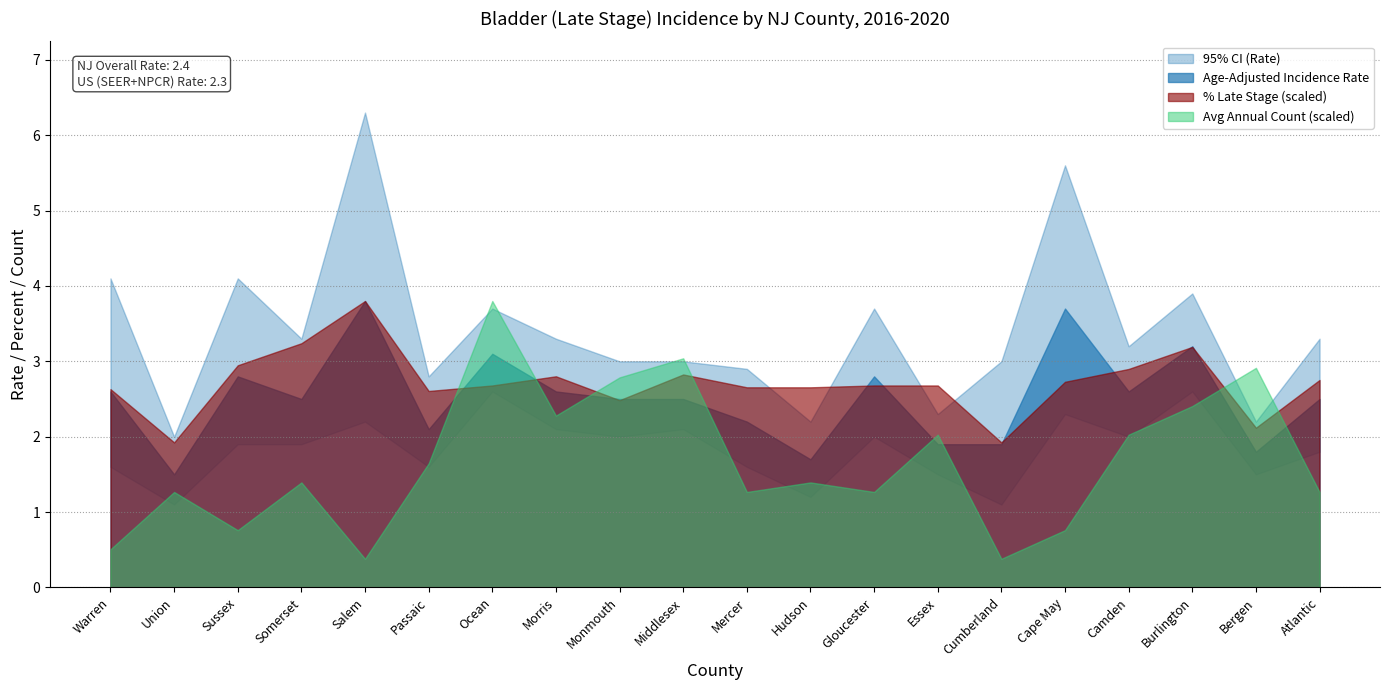

What is the difference between the maximum and minimum values in the Age-Adjusted Rate series?

2.3